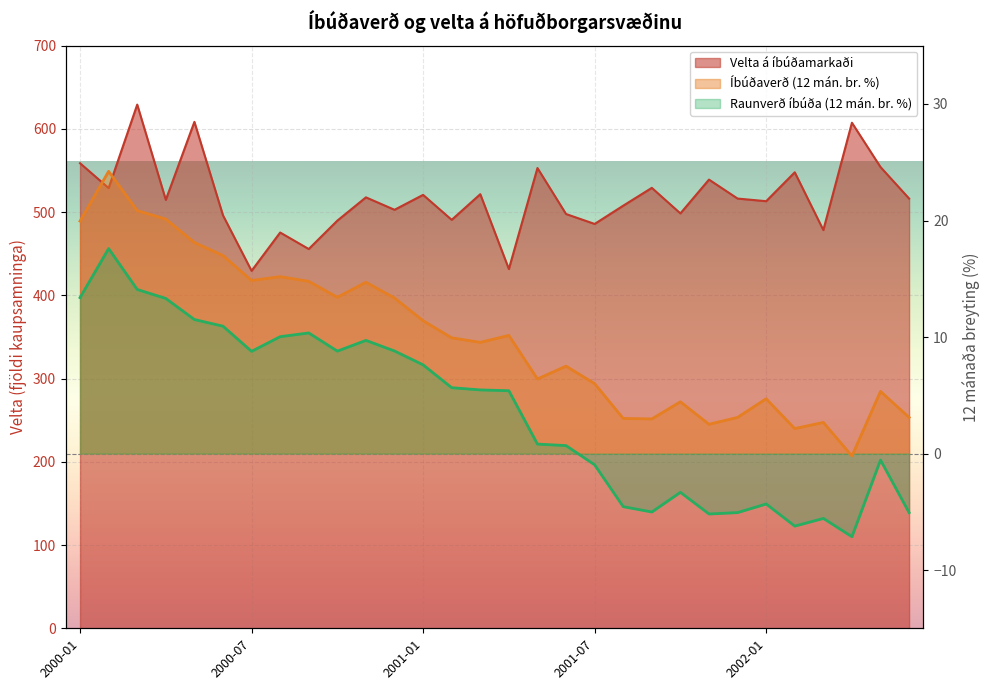

How many interior local valleys does the Velta á íbúðamarkaði series have?

11